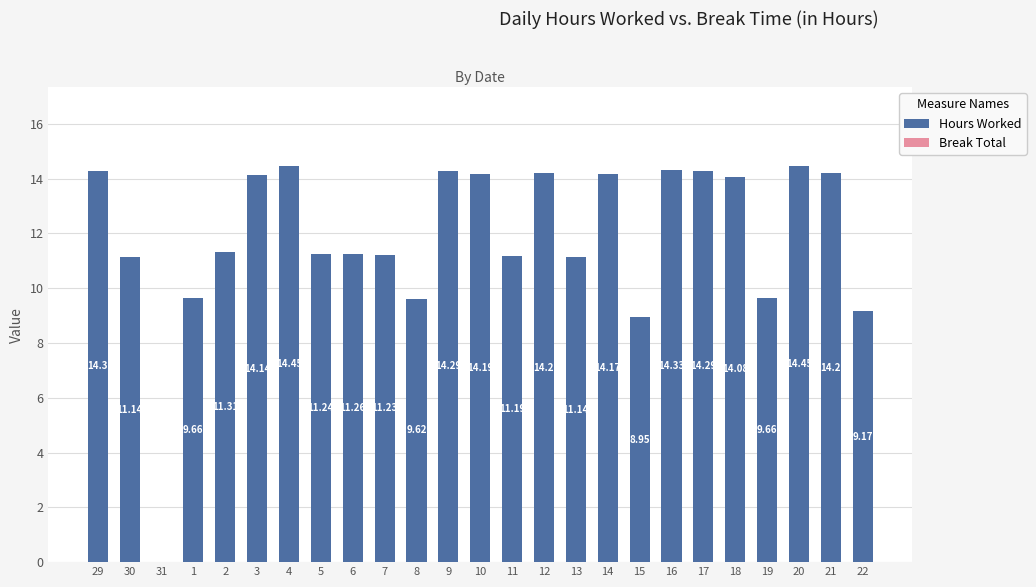

Which has a higher value, 16 or 14?

16